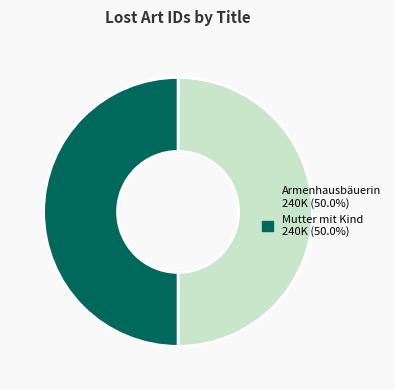

Is the sum of Mutter mit Kind and Armenhausbäuerin greater than half?

Yes